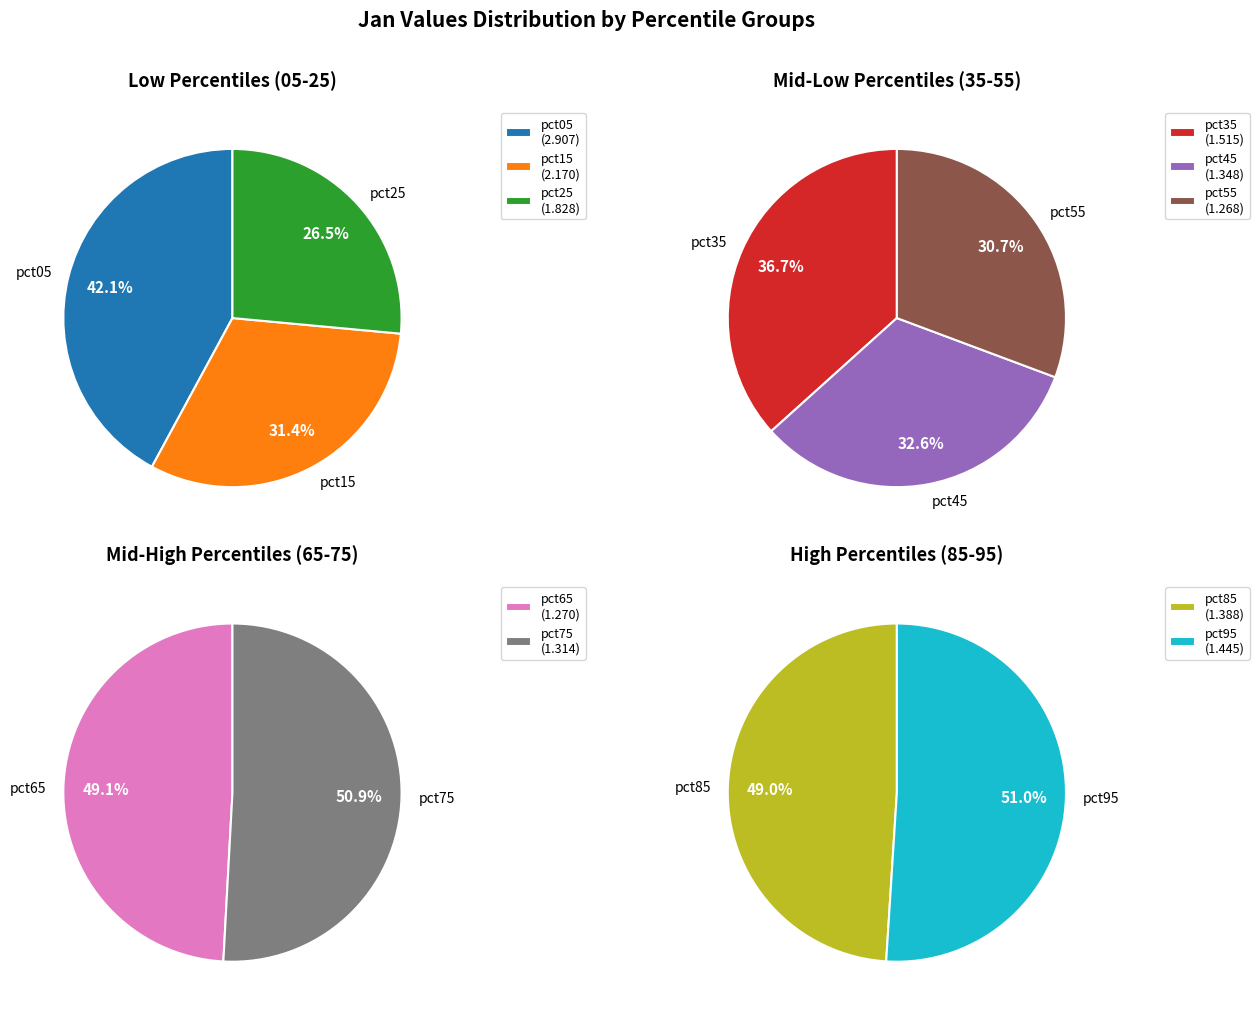

What is the smallest slice in the pie chart?

pct55